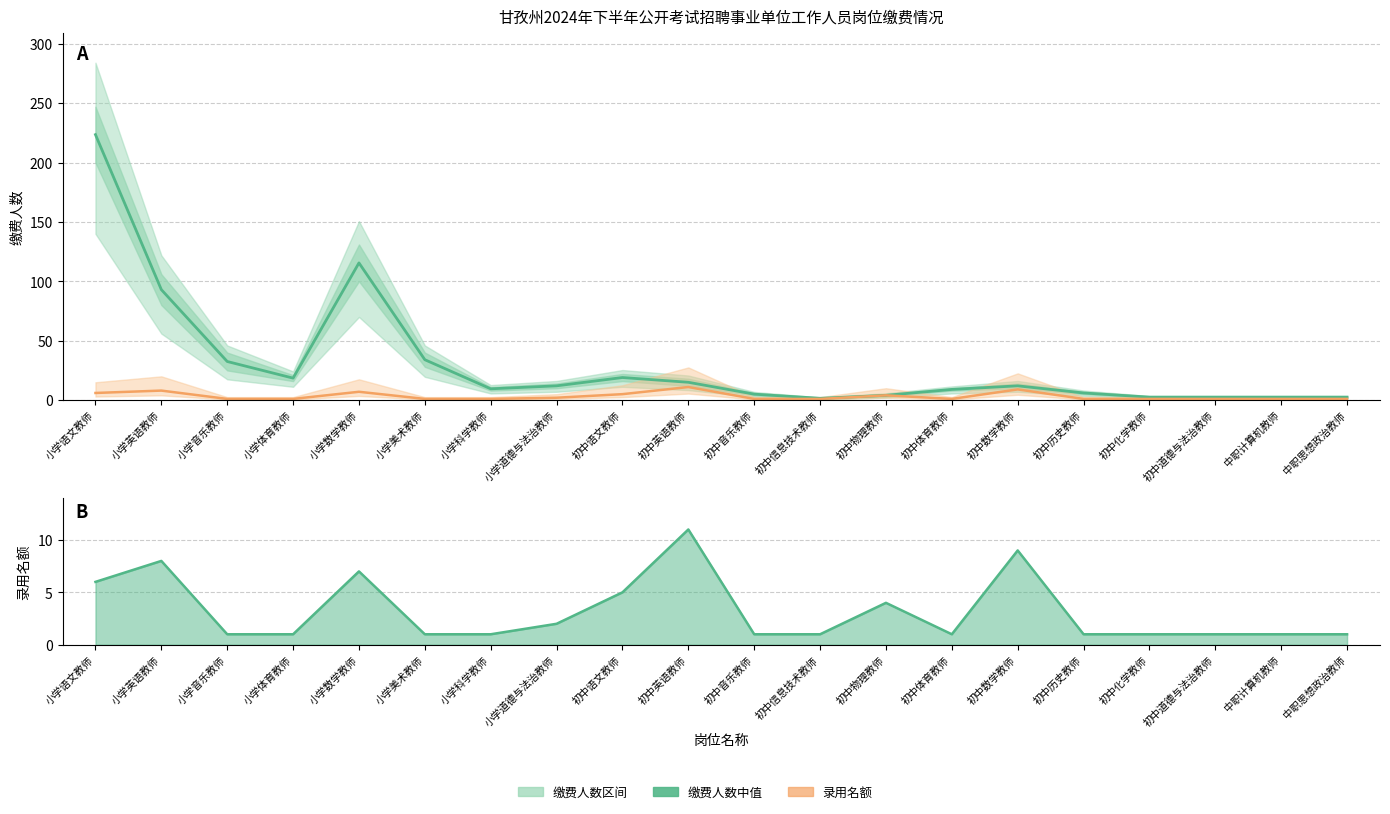

What is the minimum value shown in the chart?

1.0